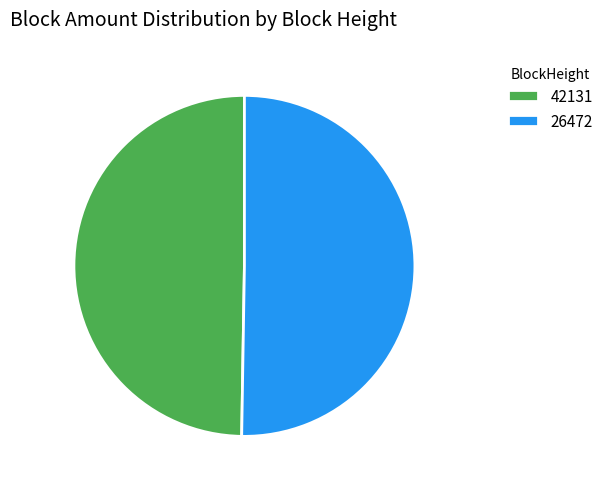

Rank the categories by value from highest to lowest.

26472, 42131